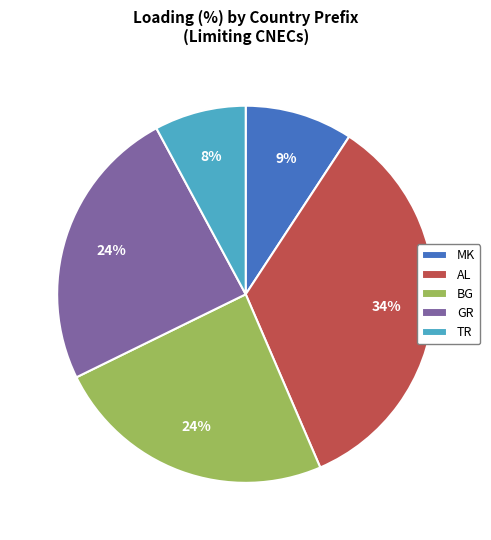

The BG slice represents 30% of the pie. True or false?

False